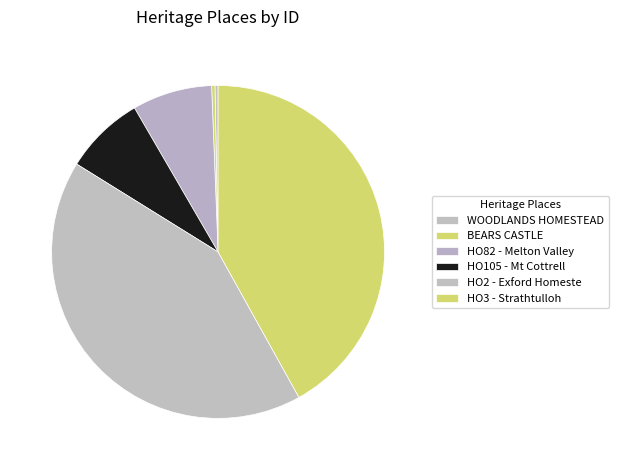

Do HO3 - Strathtulloh and BEARS CASTLE together represent more than half of the pie?

No